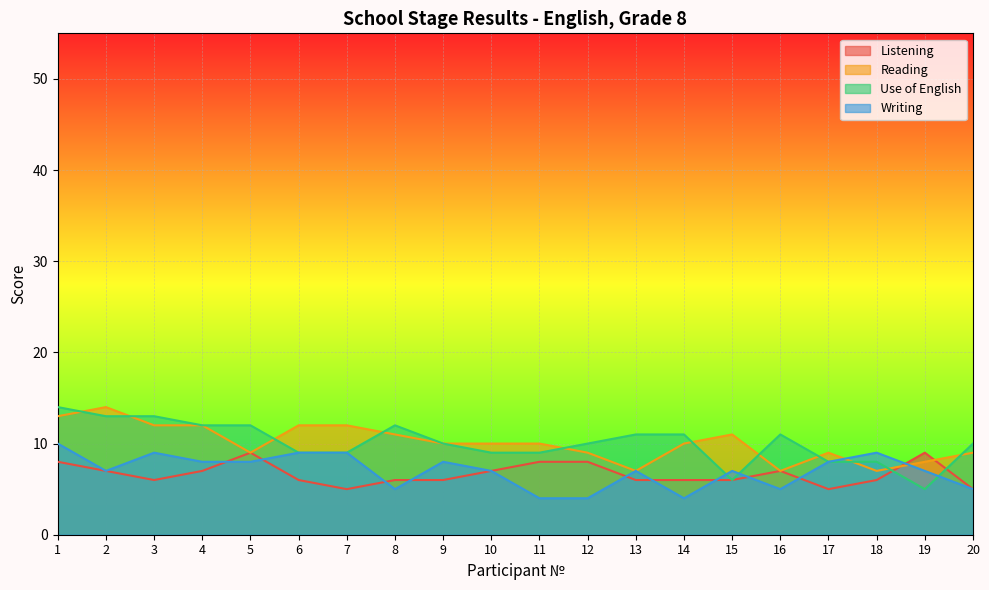

What is the difference between the second highest and second lowest values in the Listening series?

4